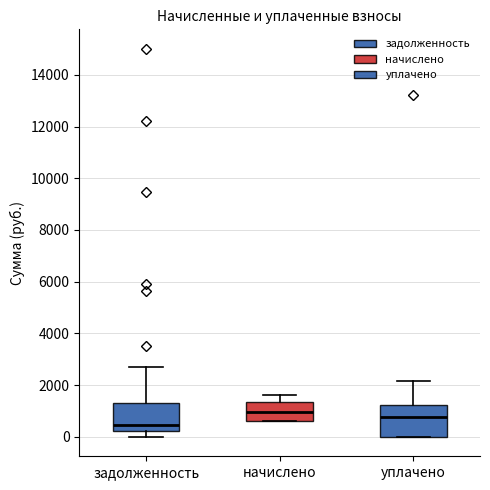

Which box has the lowest median line?

задолженность